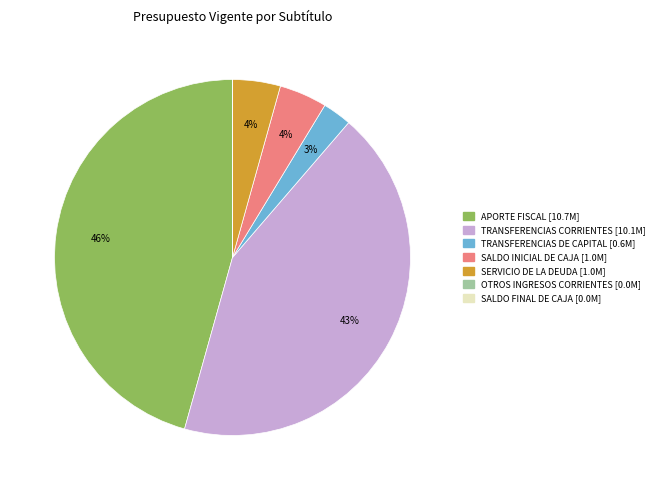

True or false: APORTE FISCAL accounts for 46% of the total.

True